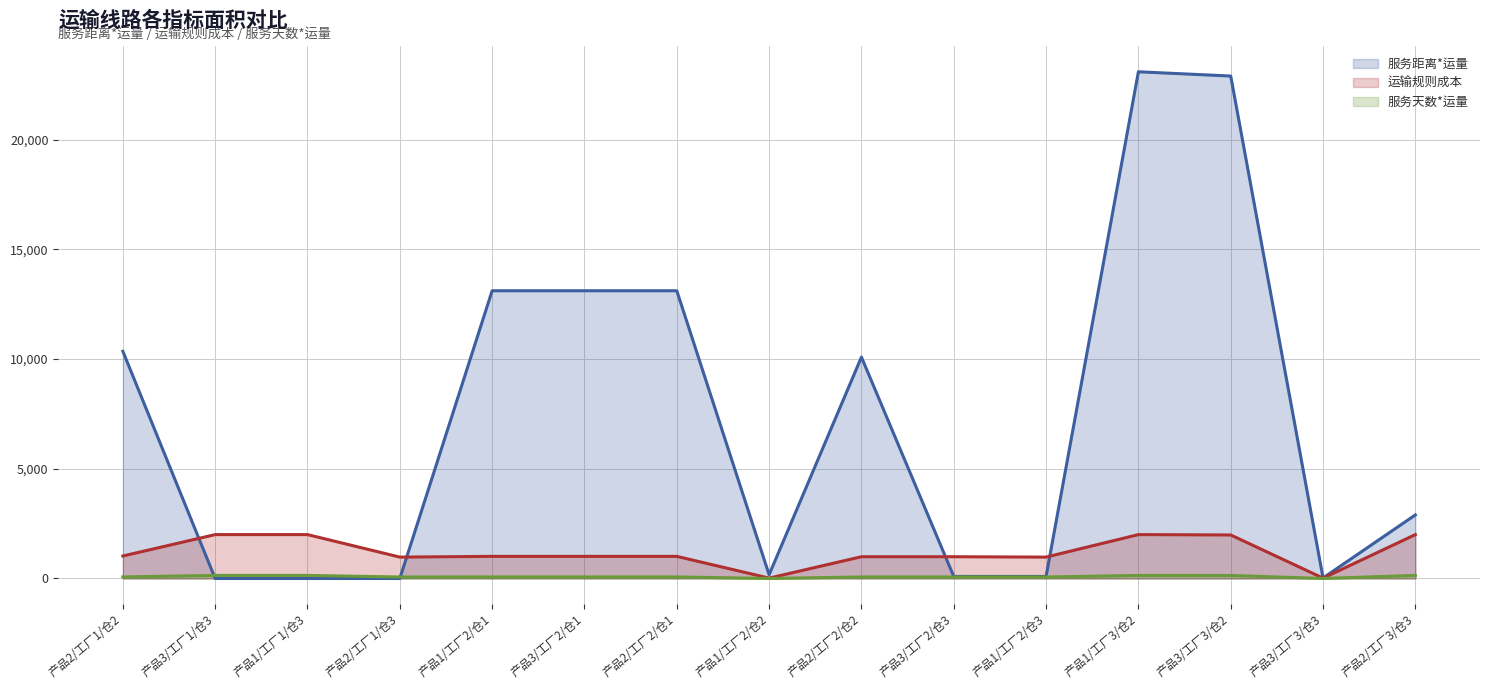

Rank the series by their maximum value, from lowest to highest.

服务天数*运量, 运输规则成本, 服务距离*运量